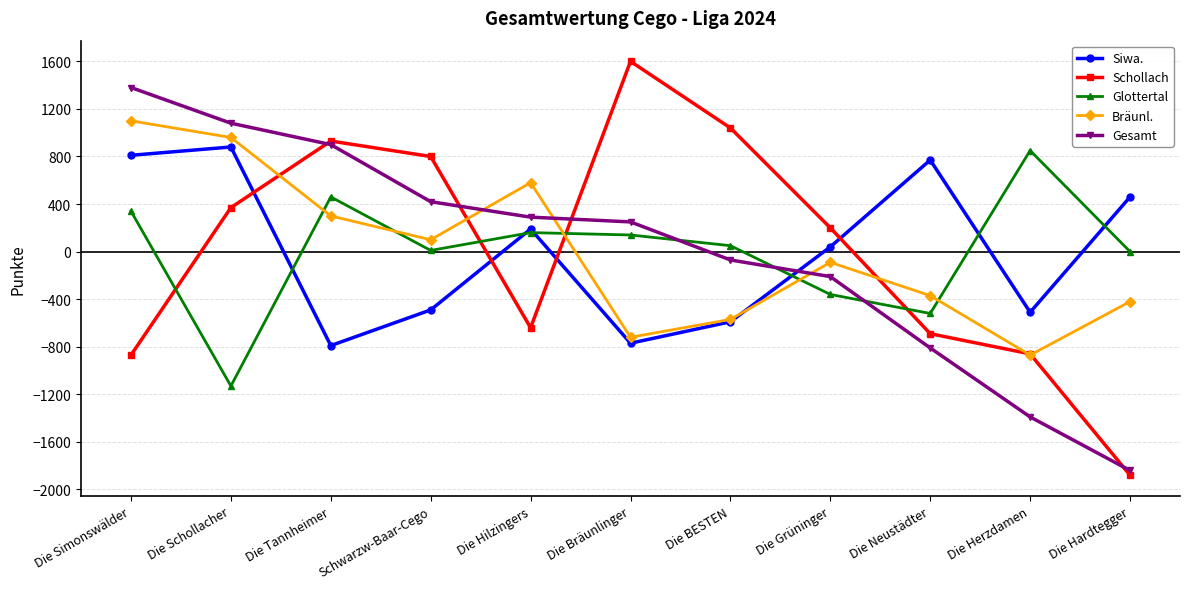

Rank the series at Schwarzw-Baar-Cego from highest to lowest value.

Schollach, Gesamt, Bräunl., Glottertal, Siwa.